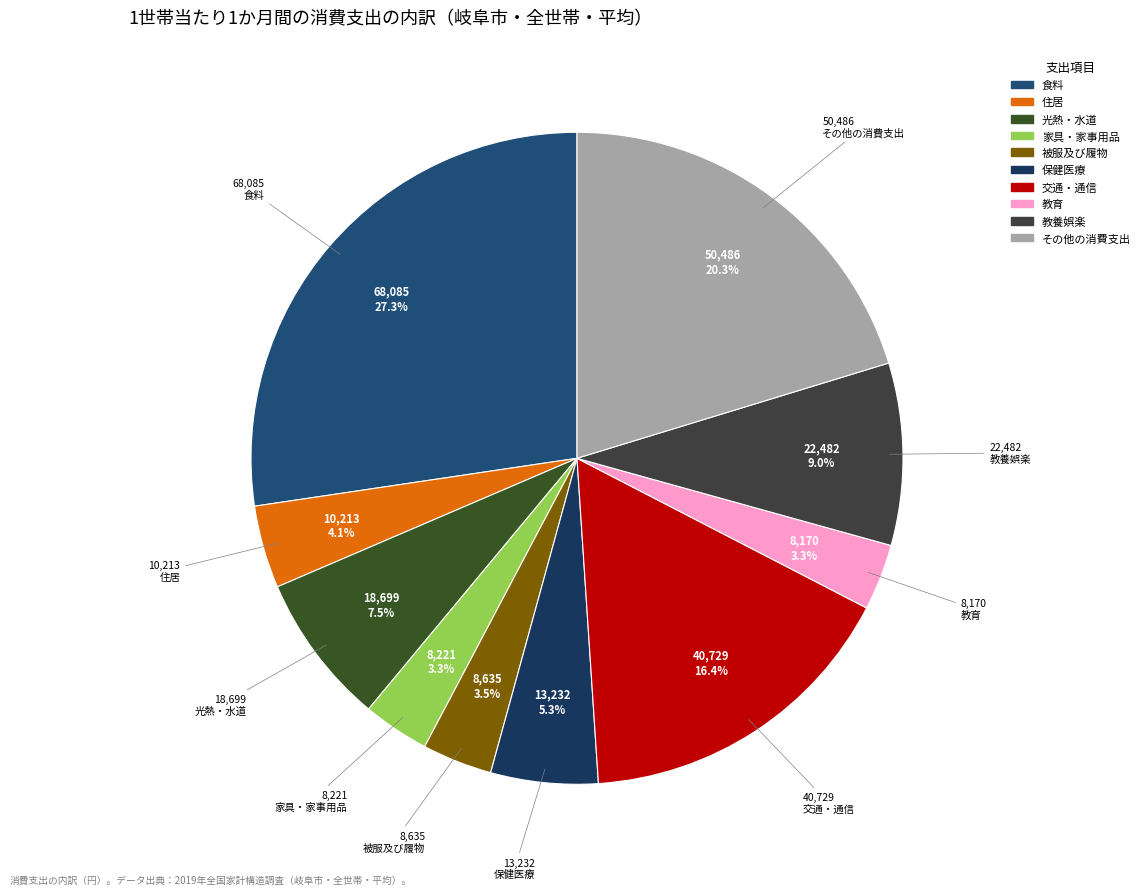

Count the number of slices in the pie.

10